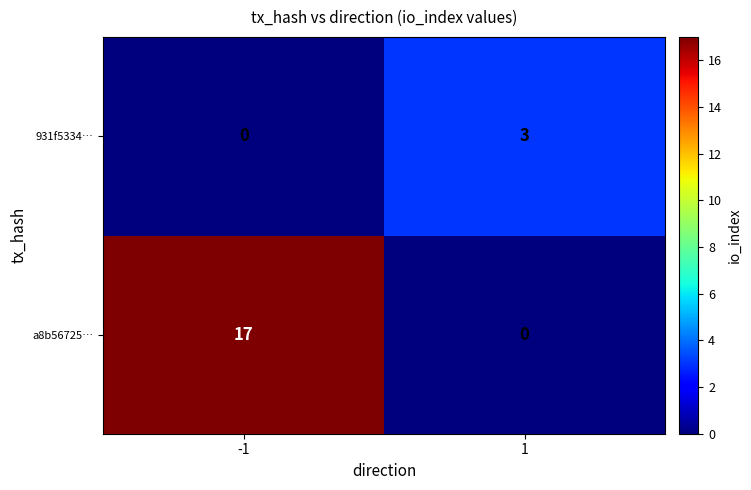

Reading left to right, what are all the values shown in this chart?

931f5334…: 0	3
a8b56725…: 17	0